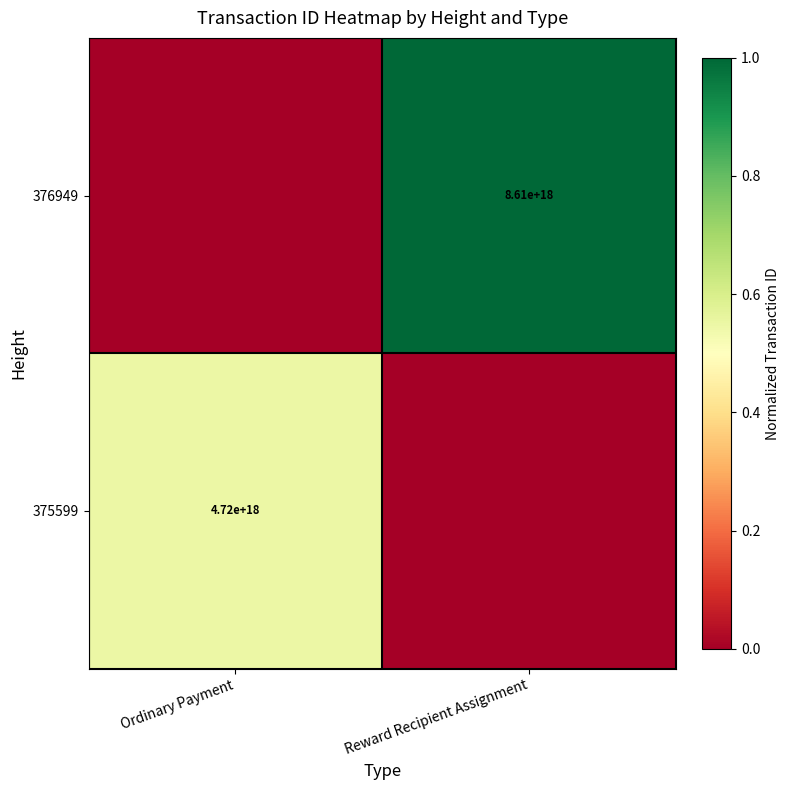

At how many categories does at least one series exceed 0?

2